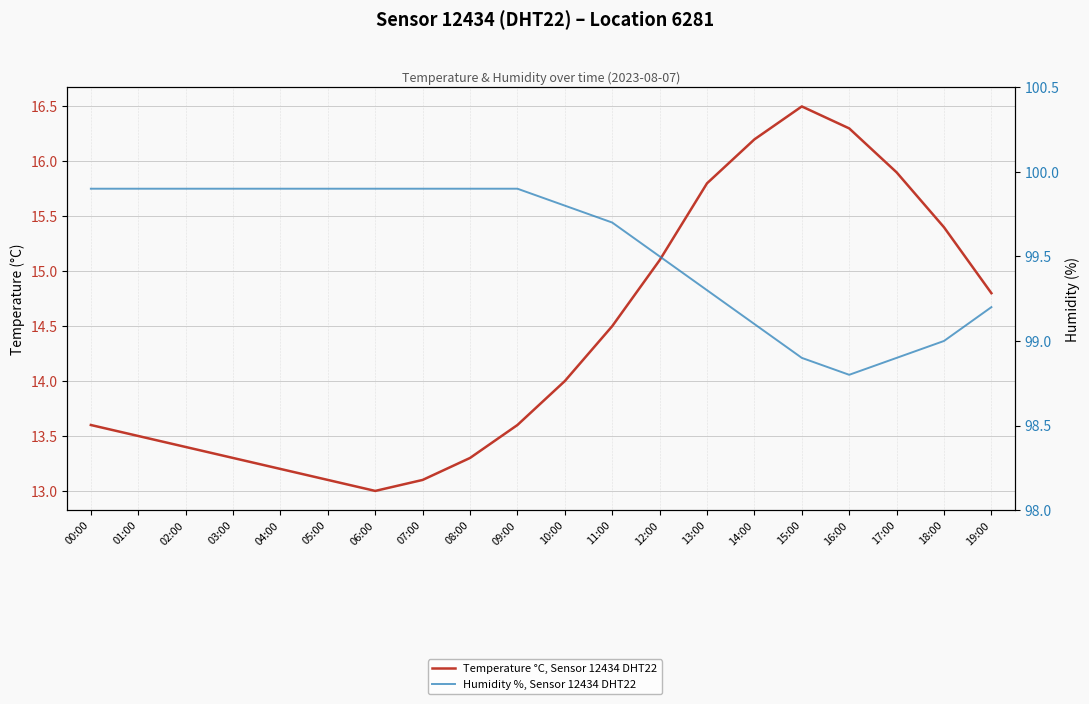

Rank the categories by Temperature °C, Sensor 12434 DHT22 value from lowest to highest.

06:00, 05:00, 07:00, 04:00, 03:00, 08:00, 02:00, 01:00, 00:00, 09:00, 10:00, 11:00, 19:00, 12:00, 18:00, 13:00, 17:00, 14:00, 16:00, 15:00